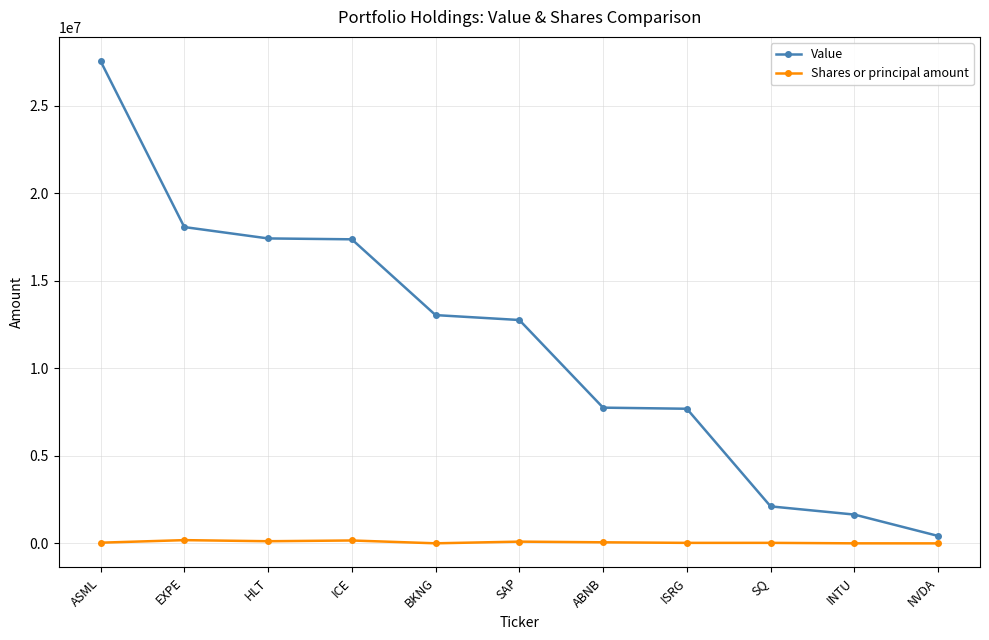

True or false: Value and Shares or principal amount intersect in this chart.

False